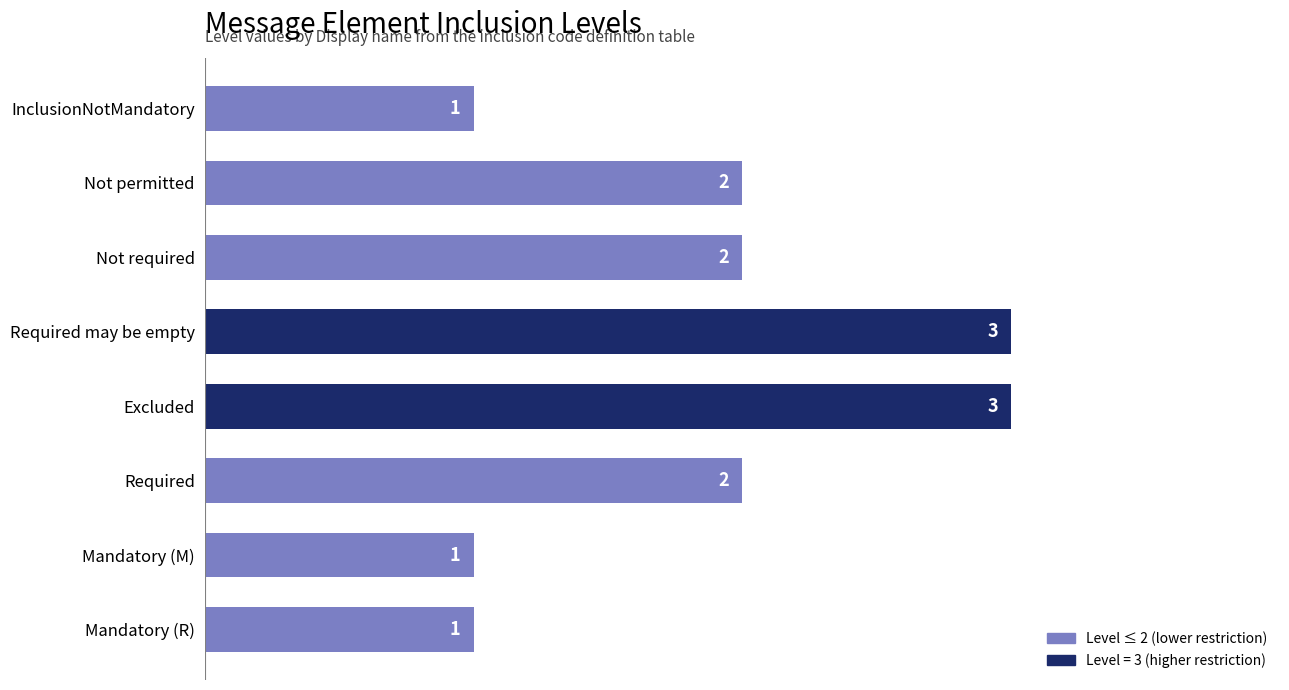

What is the value of the 1st bar from the top?

1